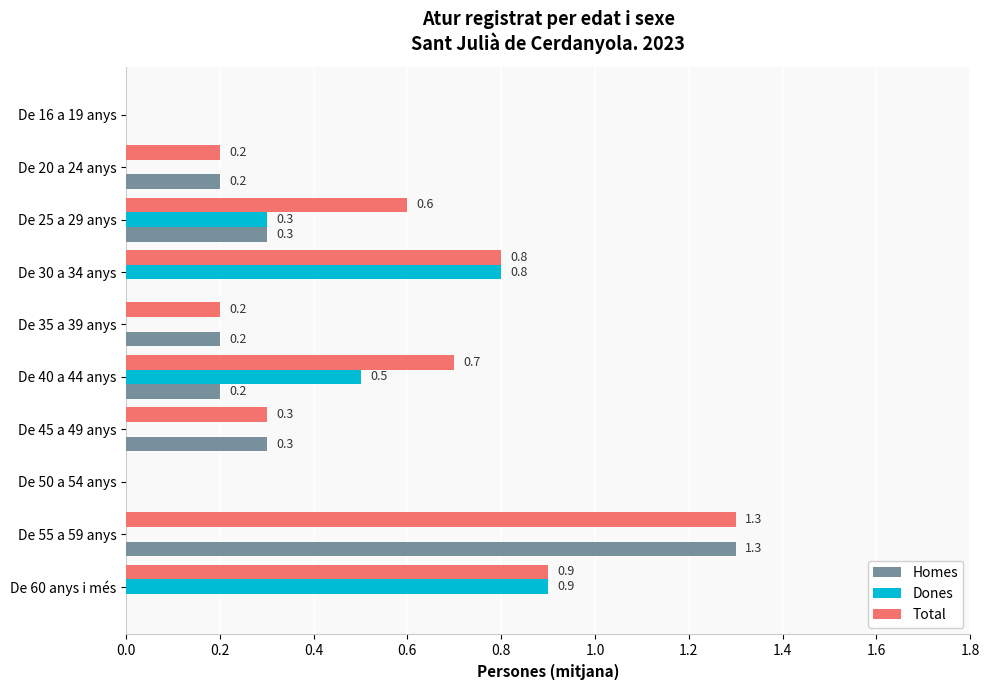

What is the greatest value displayed?

1.3